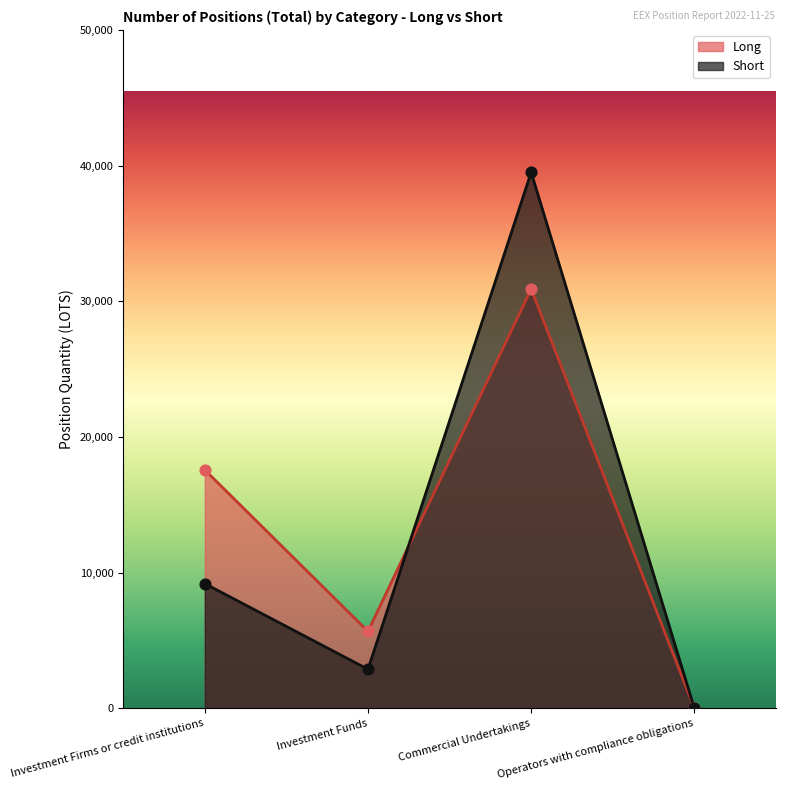

At which category is the sum across all series the highest?

Commercial Undertakings